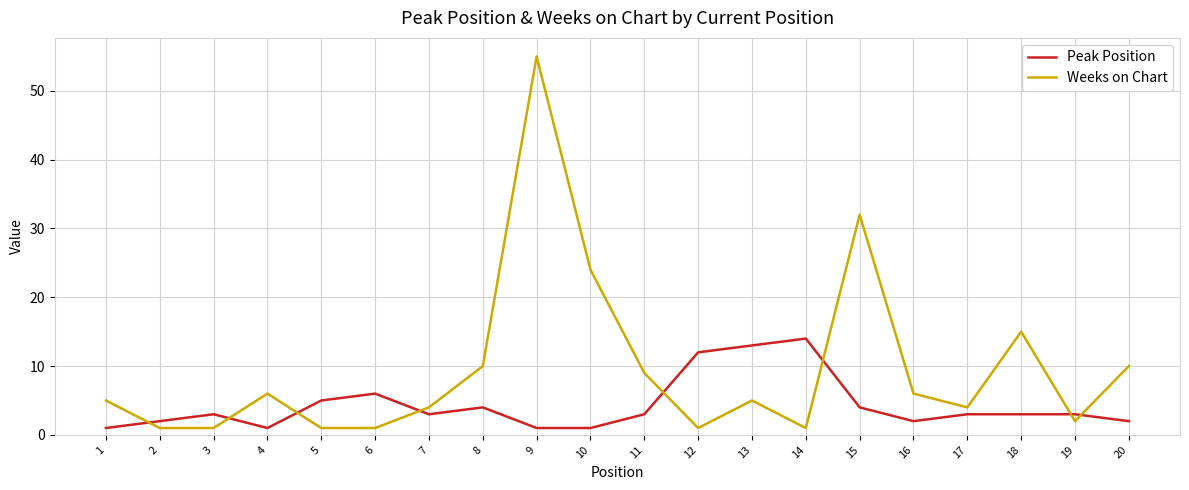

Which label corresponds to the largest value in the chart?

9